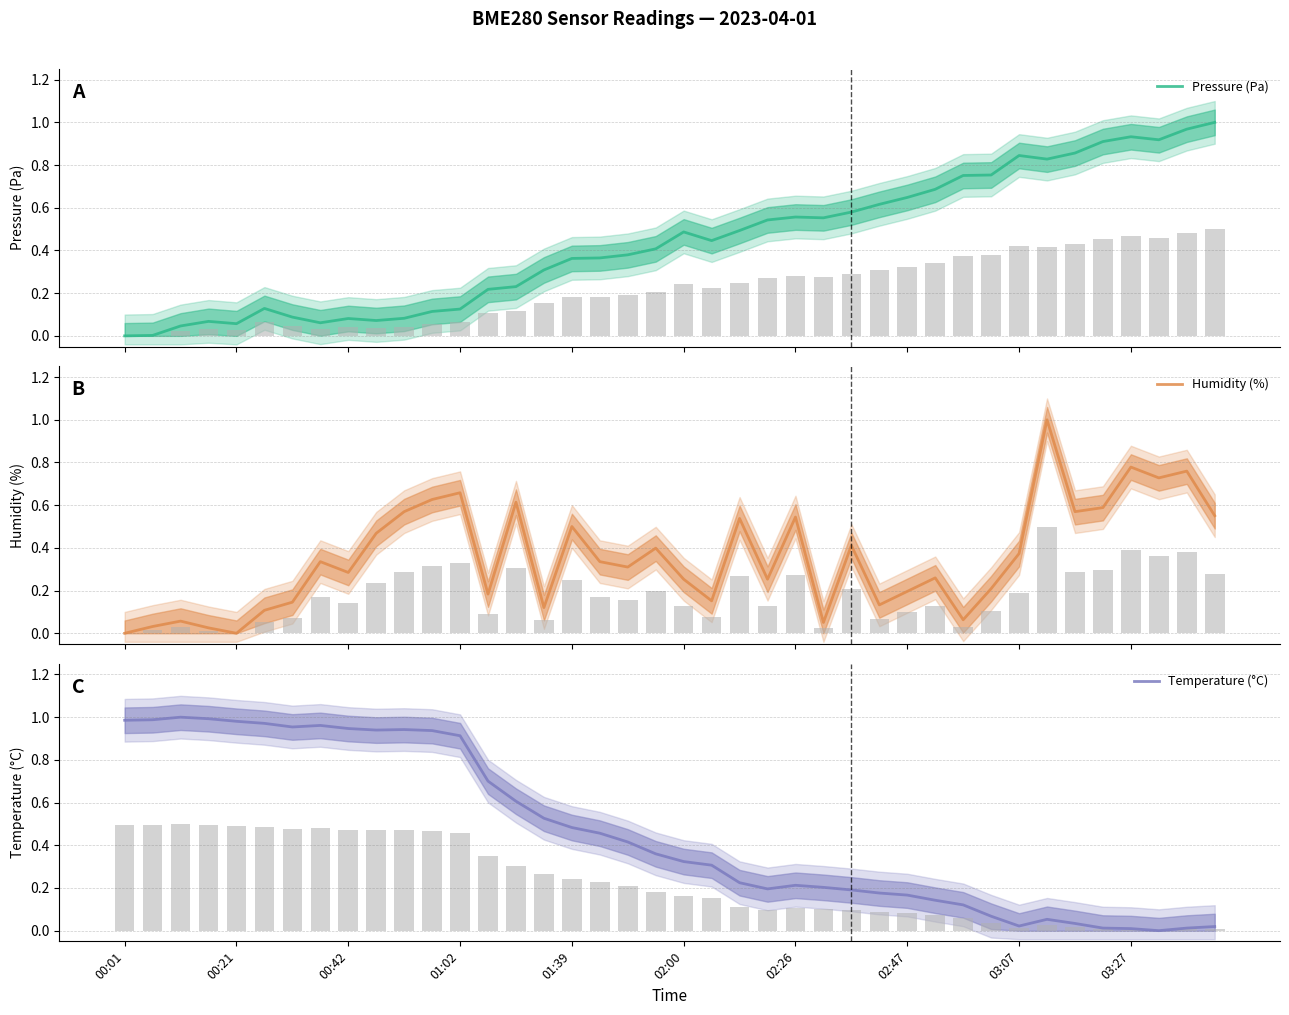

How many categories are shown in the chart?

40